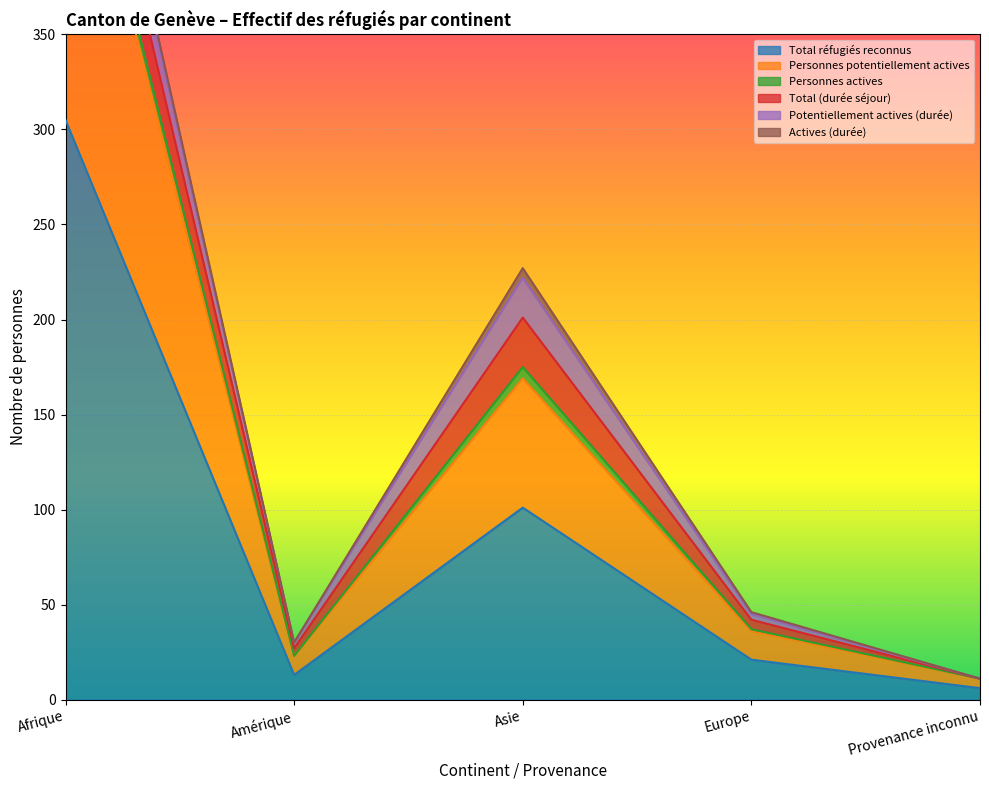

Rank the series at Amérique from highest to lowest value.

Total réfugiés reconnus, Personnes potentiellement actives, Total (durée séjour), Potentiellement actives (durée), Personnes actives, Actives (durée)